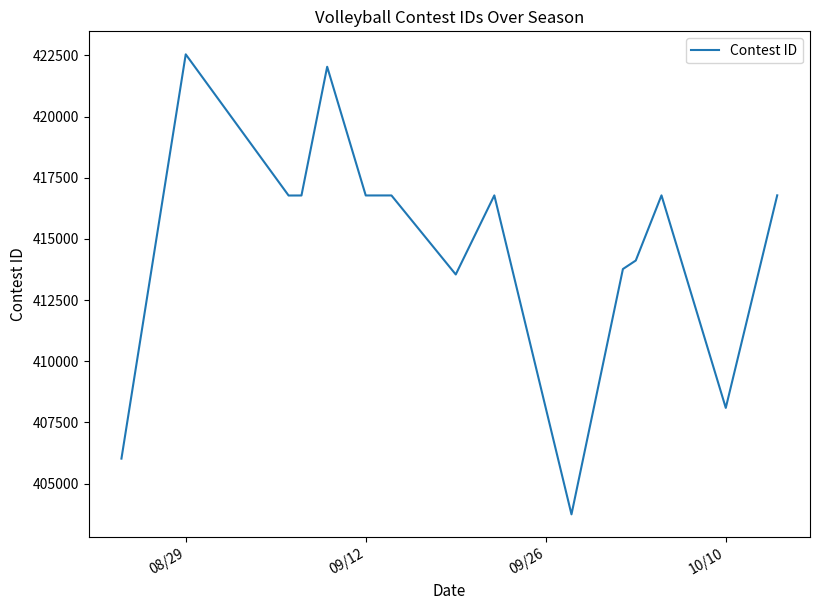

What is the greatest value displayed?

422547